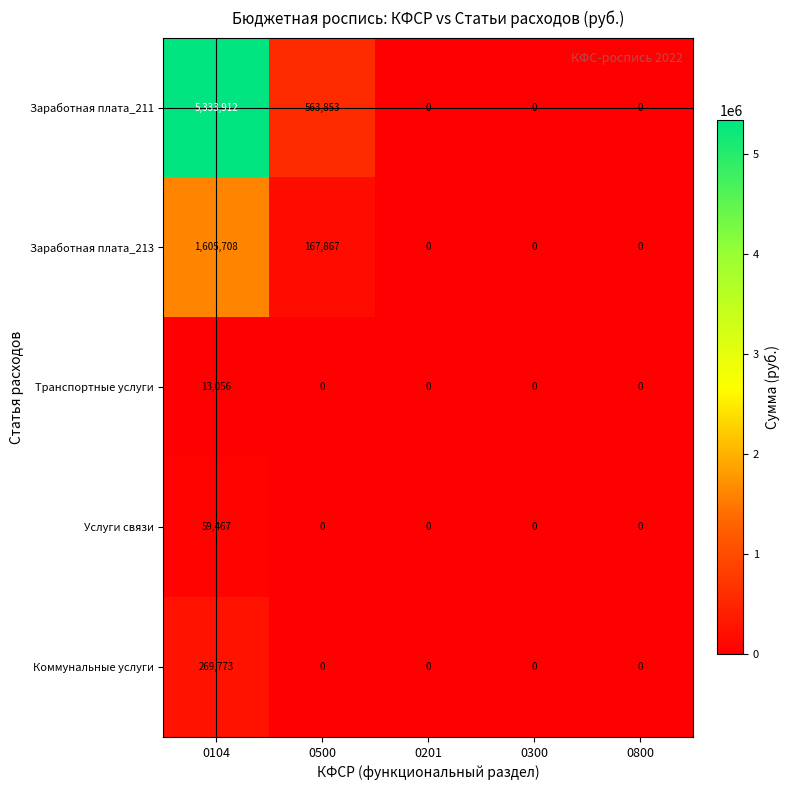

Reading right to left, extract all data points from this chart.

Заработная плата_211: 0	0	0	563853	5333912
Заработная плата_213: 0	0	0	167867	1605708
Транспортные услуги: 0	0	0	0	13056
Услуги связи: 0	0	0	0	59467
Коммунальные услуги: 0	0	0	0	269773